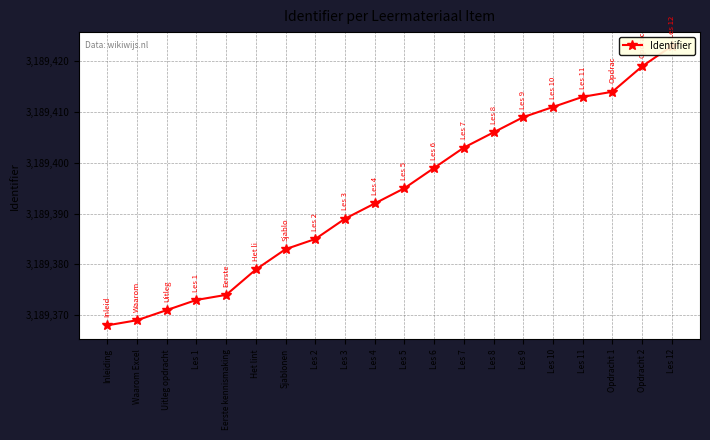

What position from the right is Waarom Excel?

19